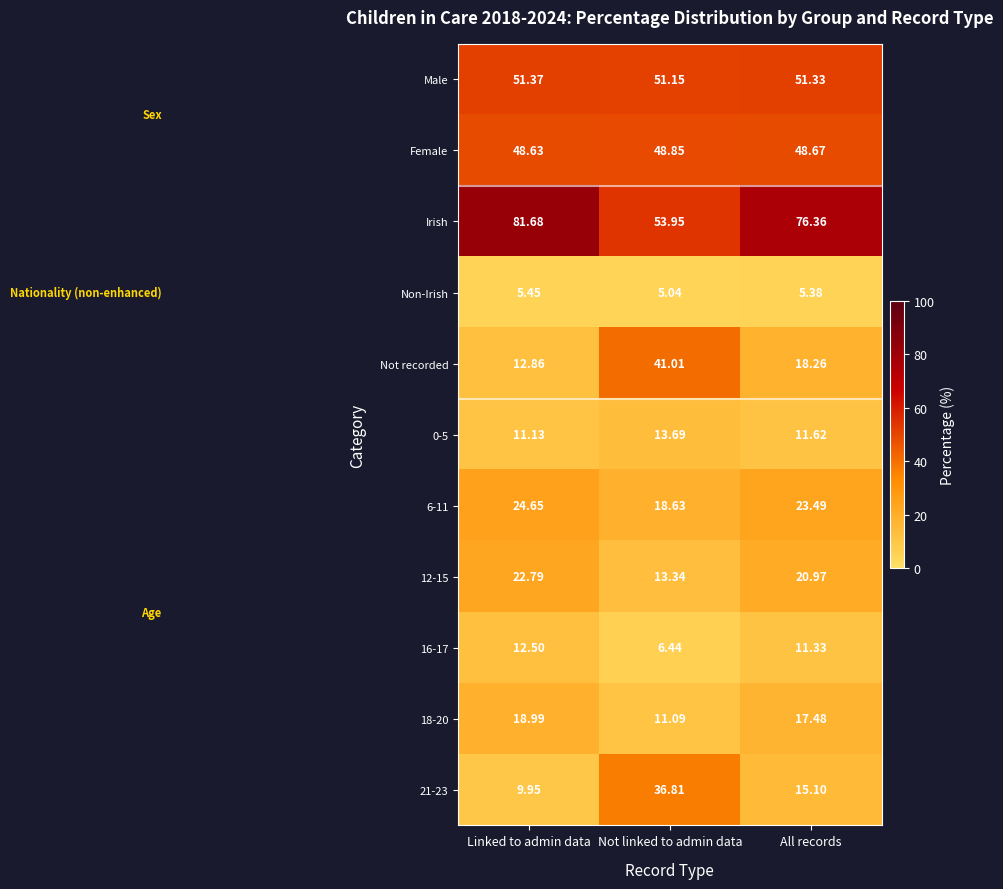

Which series has the largest range (max minus min)?

Not recorded